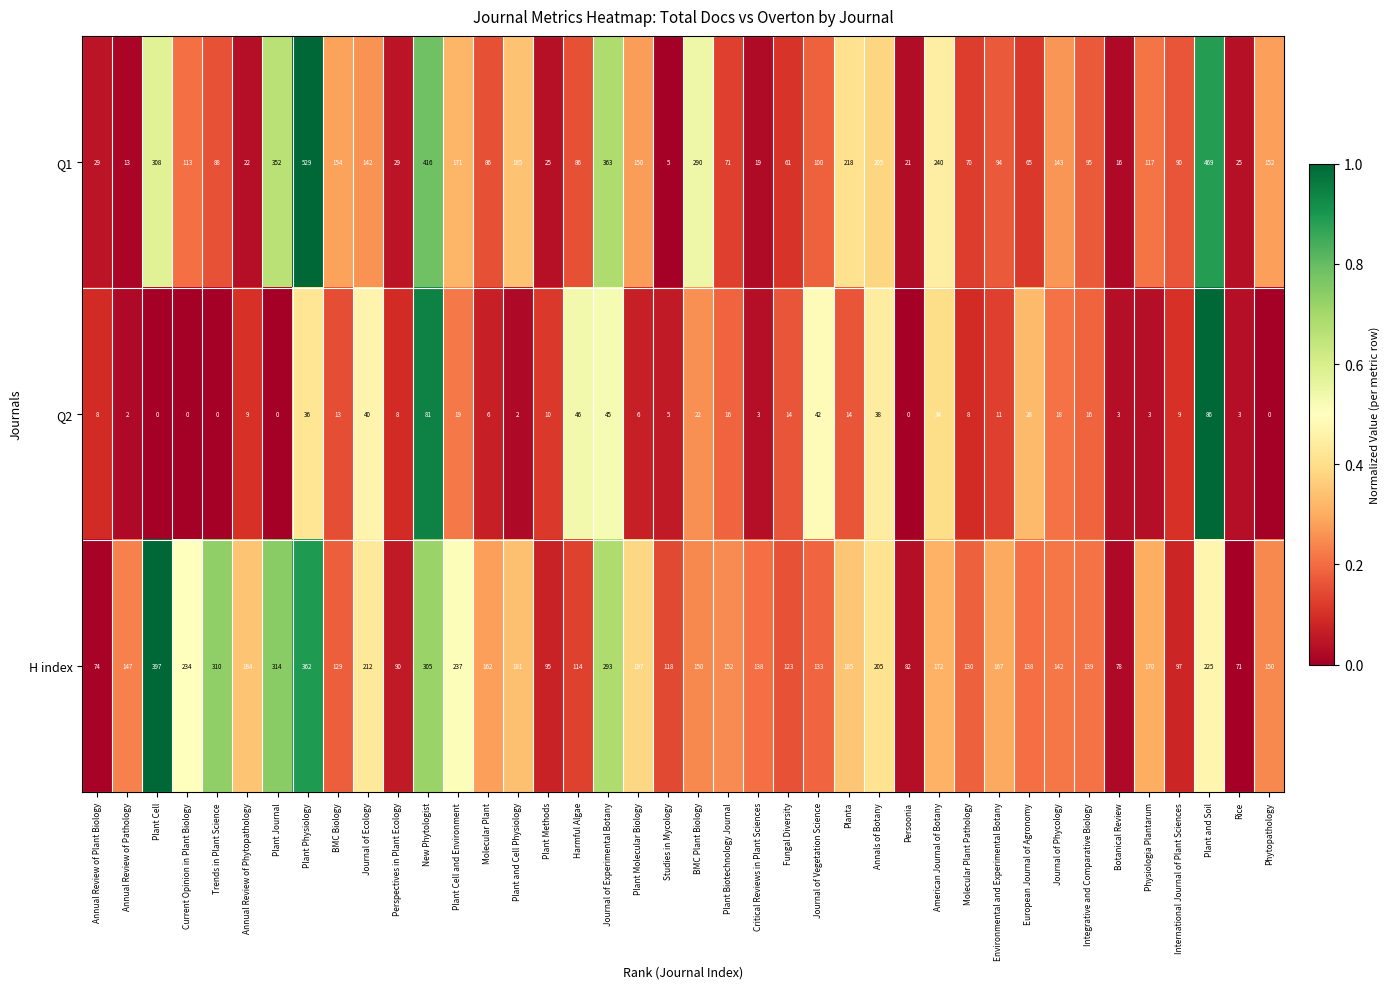

True or false: H index has a value of 172 at American Journal of Botany.

True